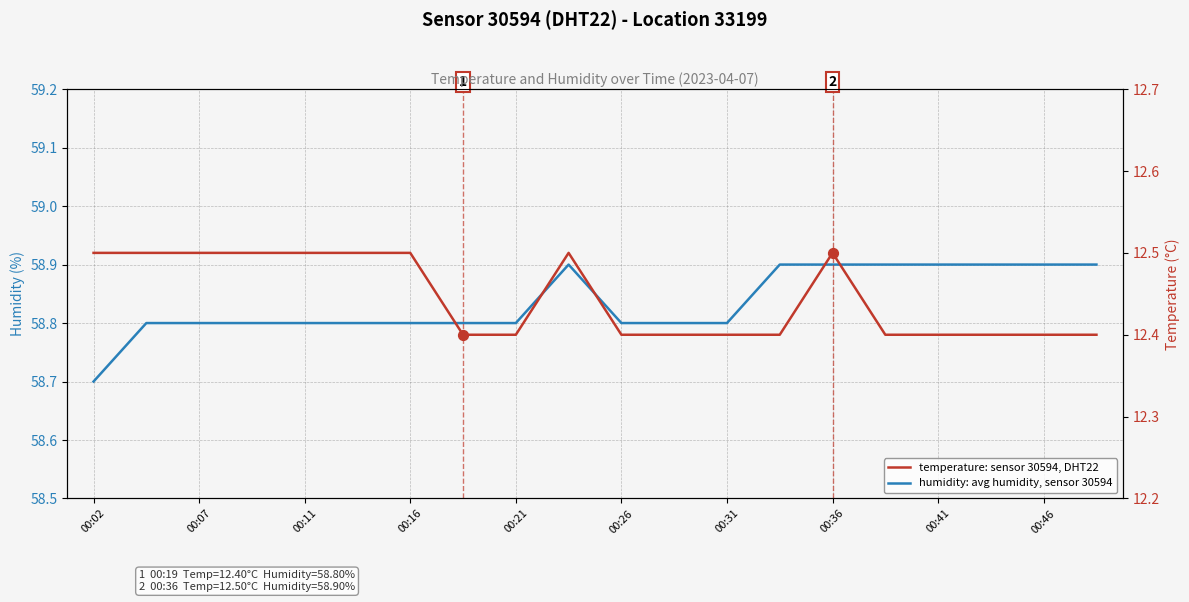

At how many categories does at least one series exceed 46?

20